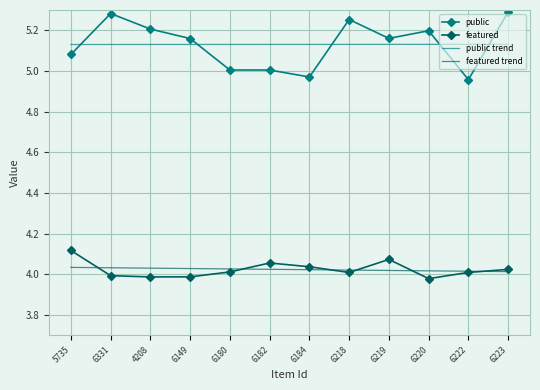

Which series has the widest spread of values?

public